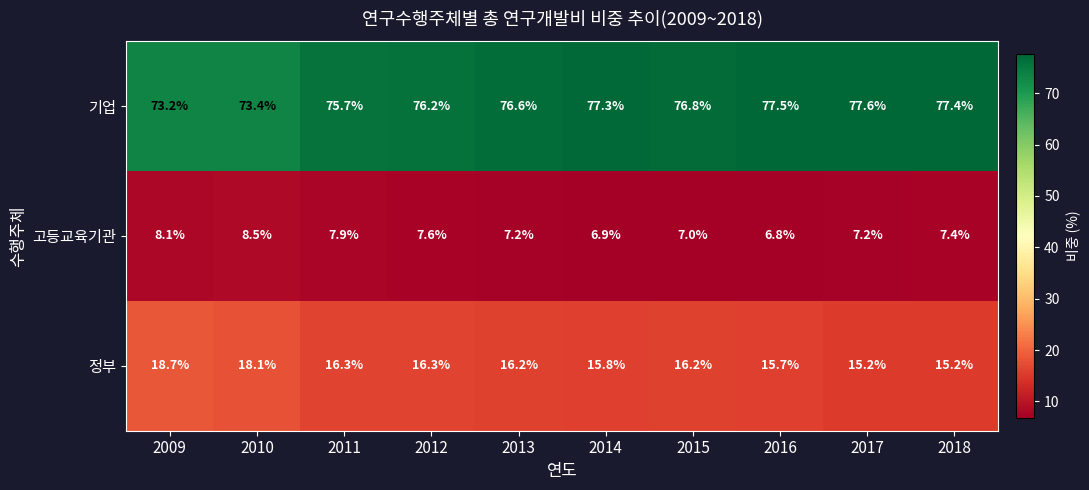

At 2010, list the series in order from smallest to largest.

고등교육기관, 정부, 기업